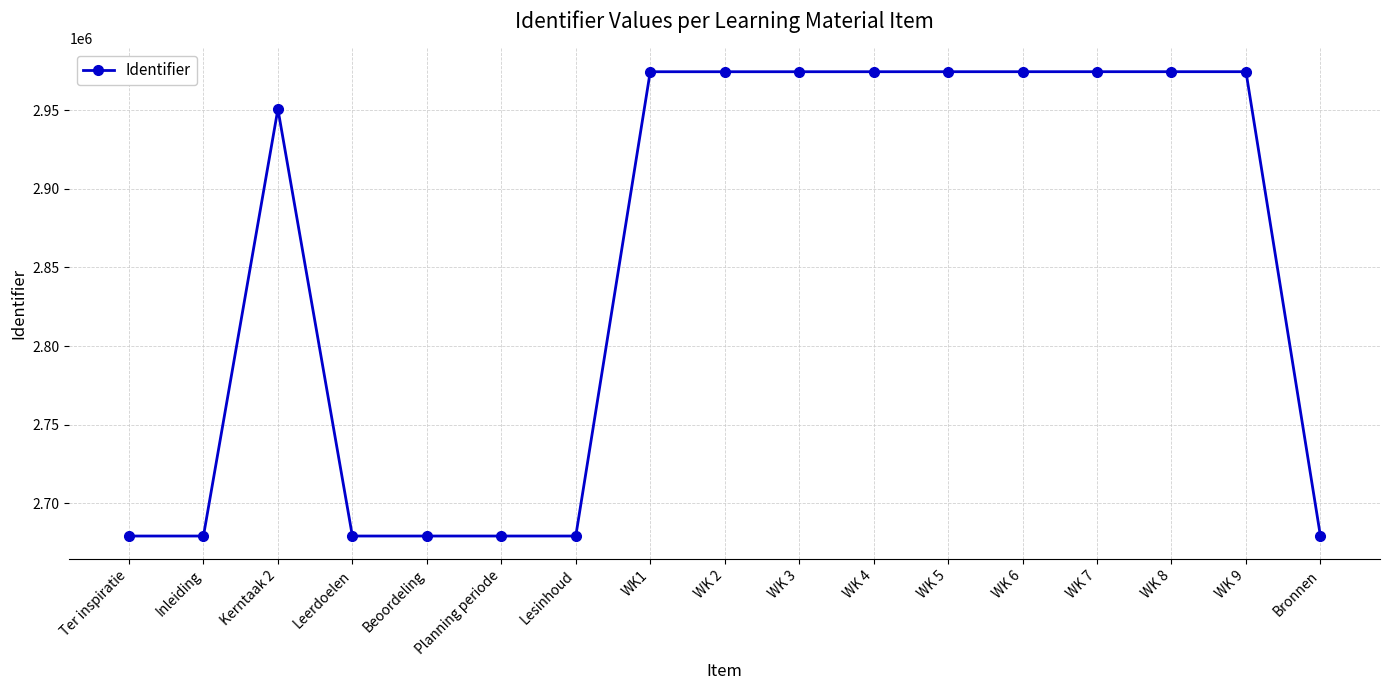

What is the value of the 17th point from the left?

2679265